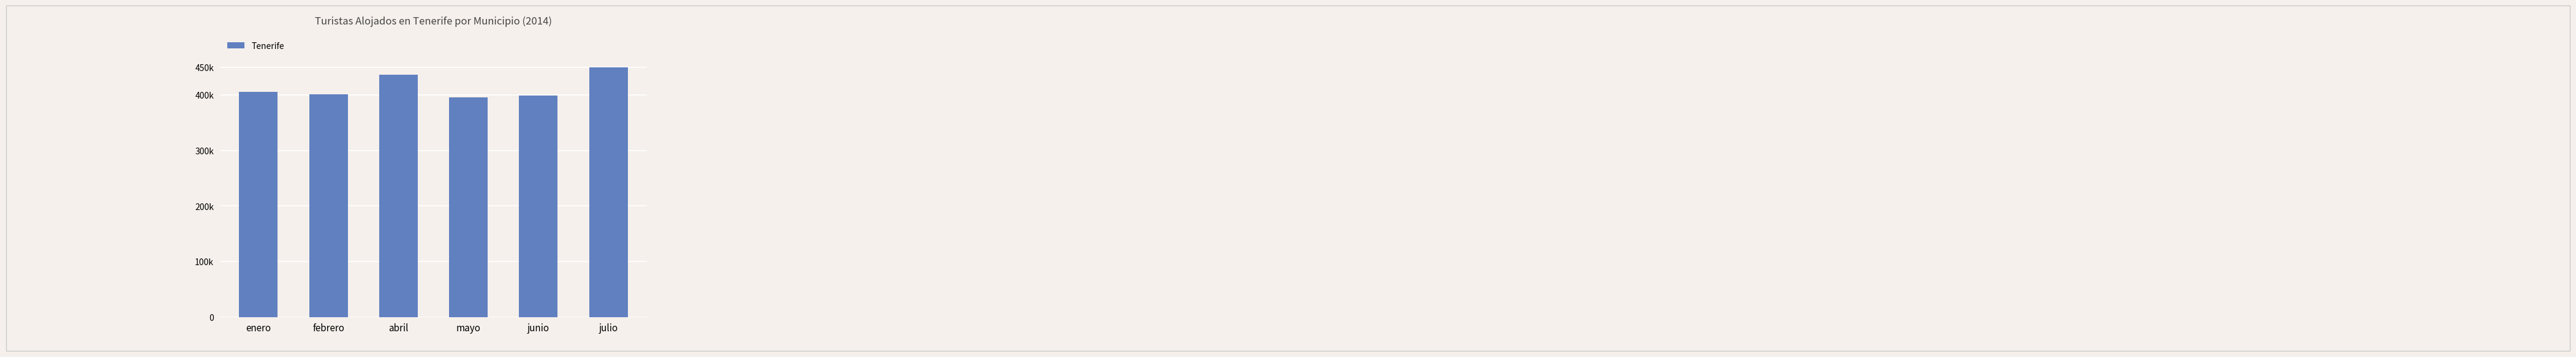

Are the bars horizontal?

No